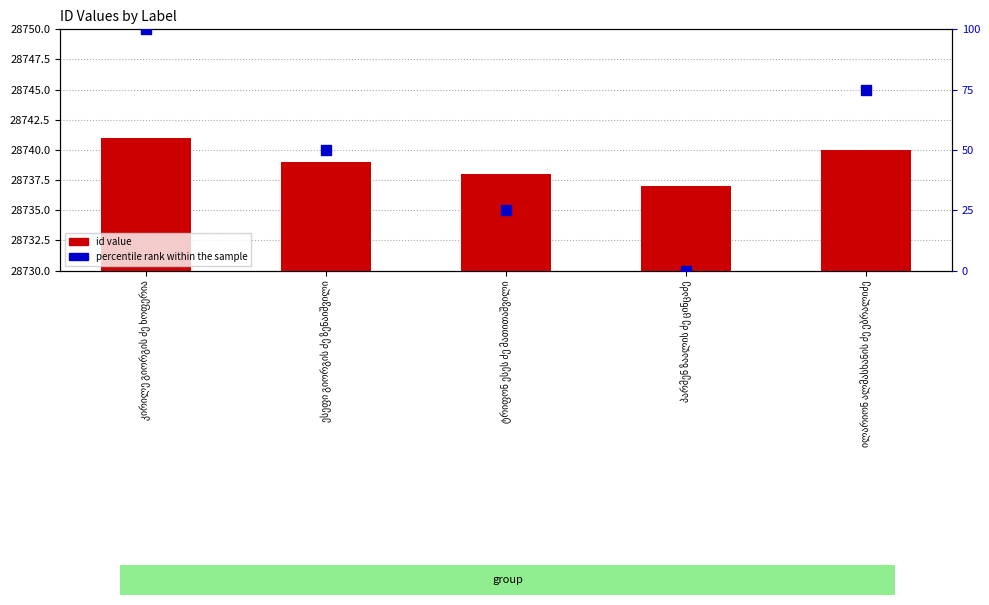

Which series contains the lowest Y value?

percentile rank within the sample